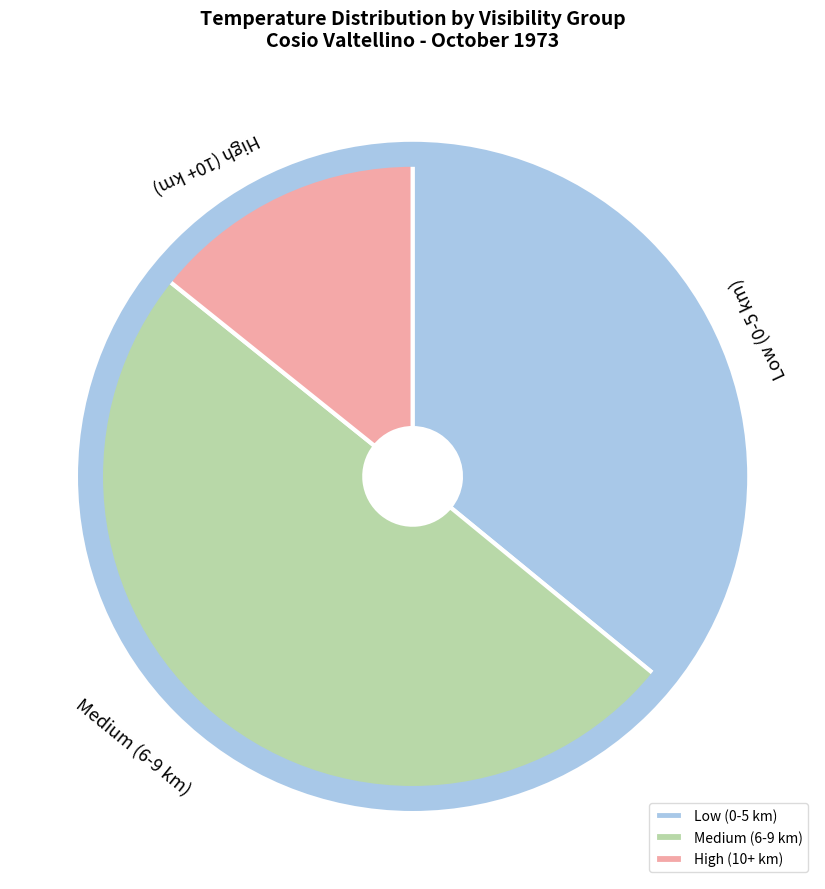

Rank the categories by value from highest to lowest.

Medium (6-9 km), Low (0-5 km), High (10+ km)